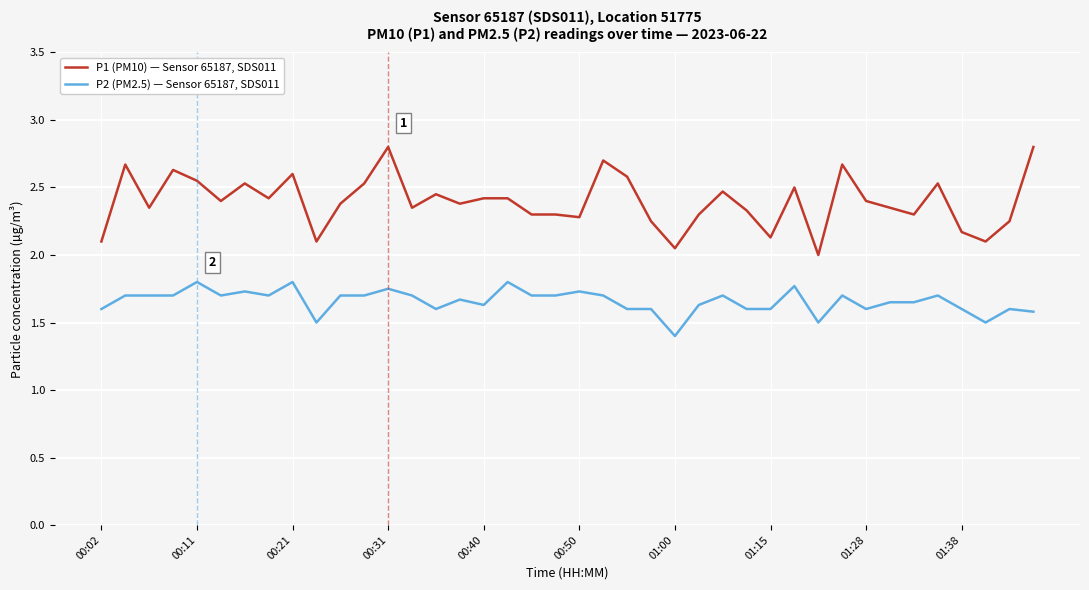

True or false: P2 (PM2.5) — Sensor 65187, SDS011 and P1 (PM10) — Sensor 65187, SDS011 intersect in this chart.

False